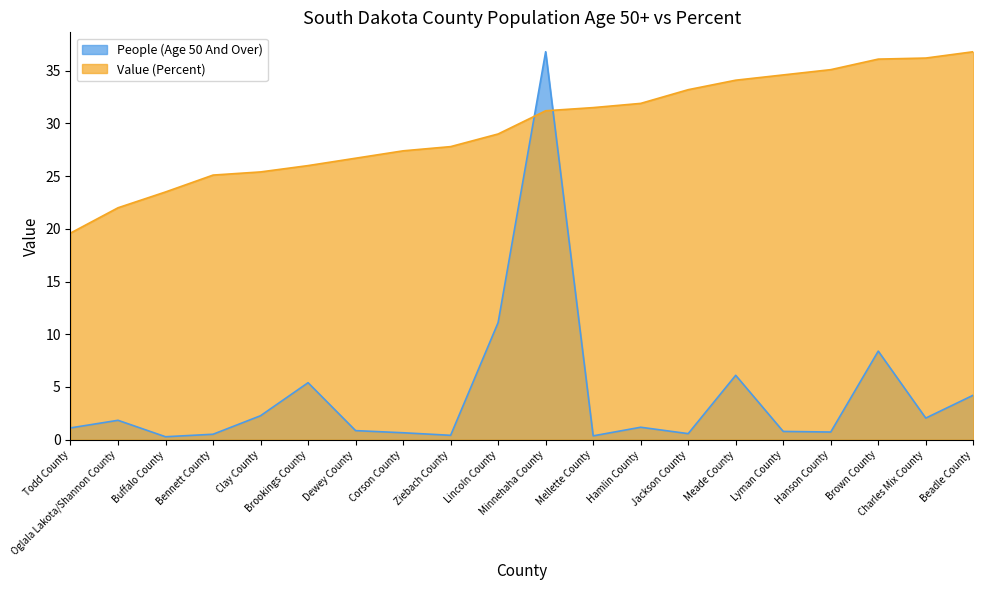

Between Bennett County and Beadle County, which series saw the biggest shift?

Value (Percent)